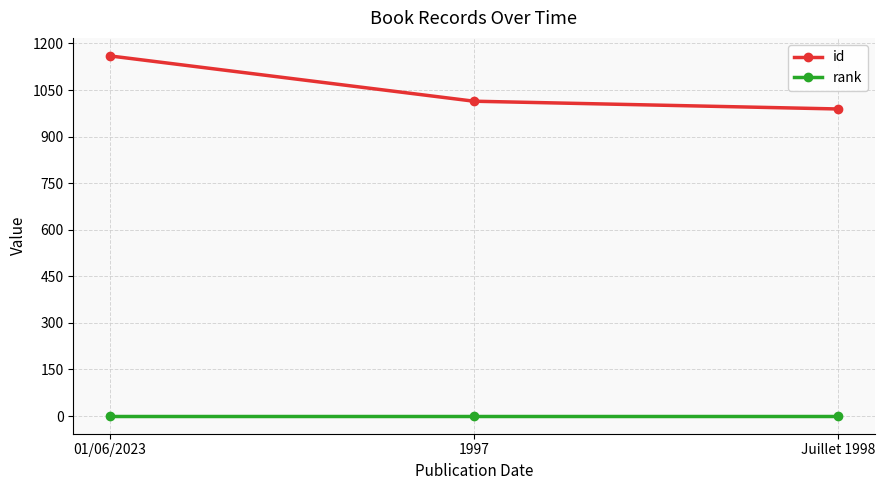

What is the lowest value of the rank series?

1